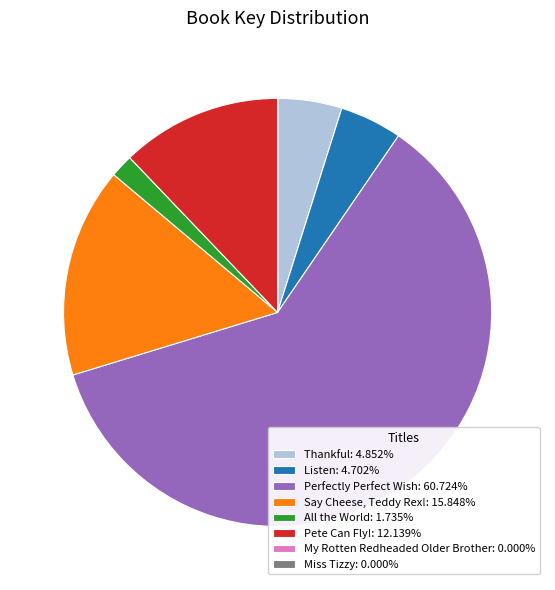

Which category accounts for the majority?

Perfectly Perfect Wish